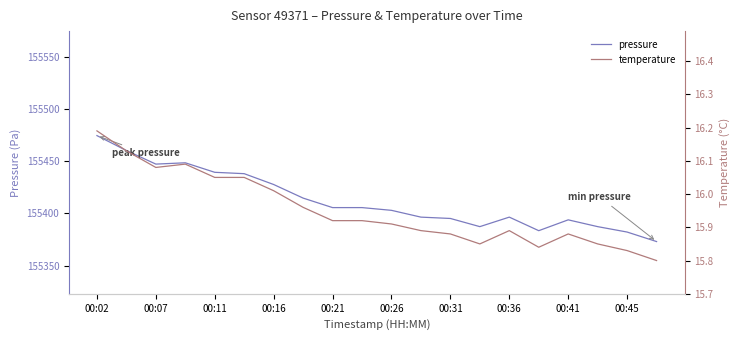

True or false: temperature and pressure intersect in this chart.

False